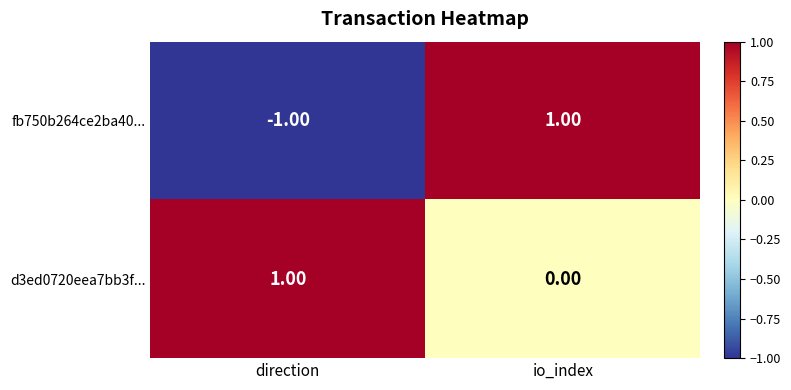

Which series has the largest range (max minus min)?

fb750b264ce2ba40...